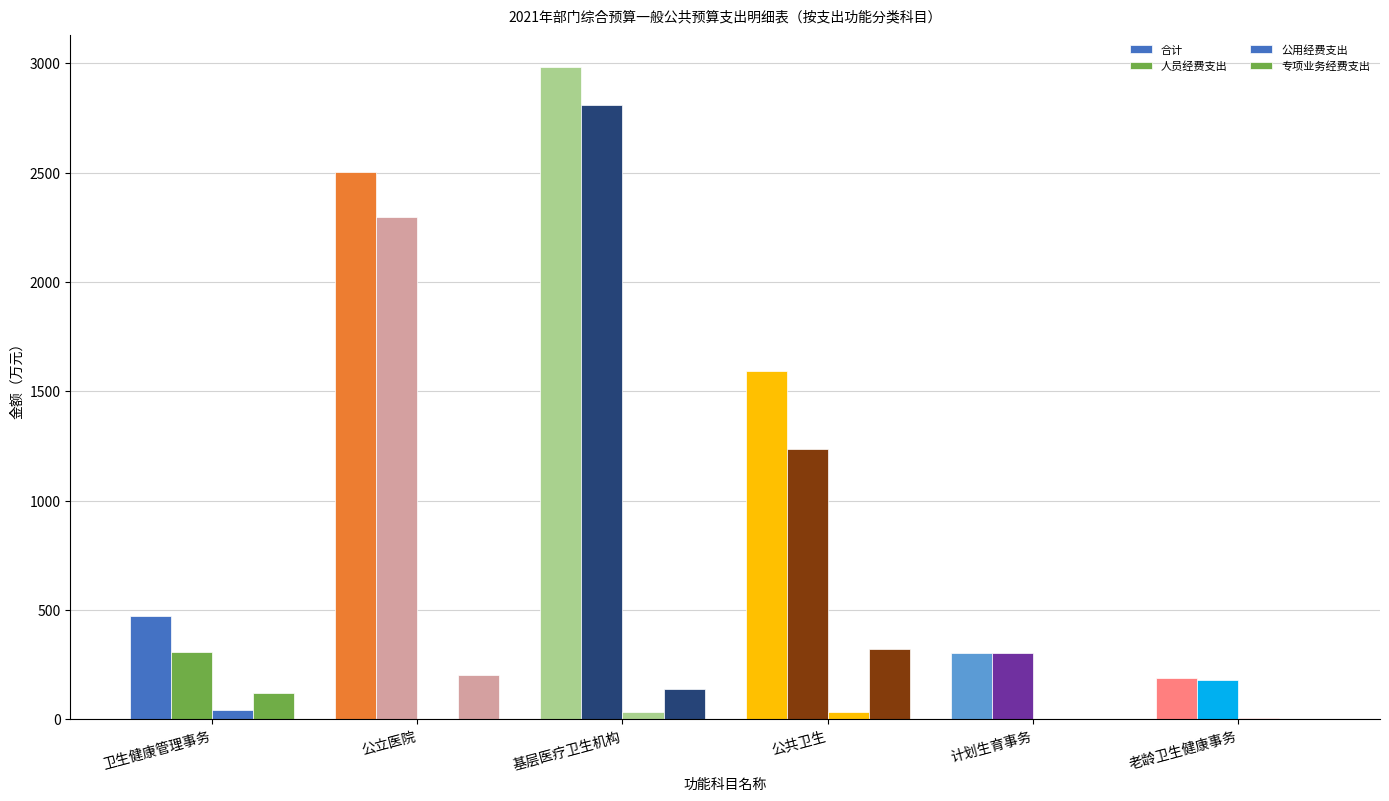

How many groups of bars are there?

6